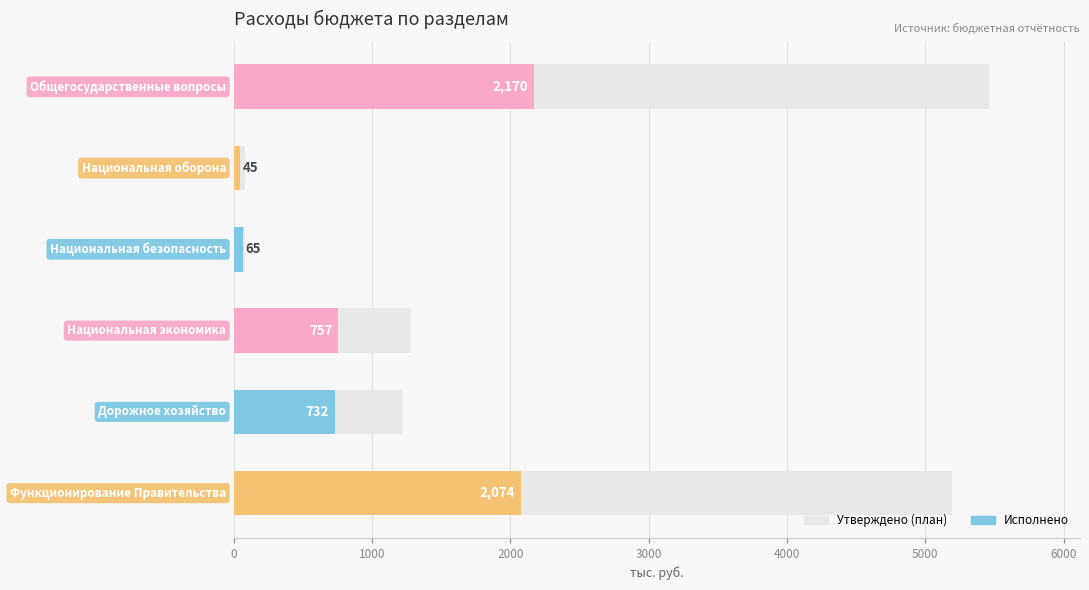

Reading left to right, extract all data points from this chart.

5462.5	81.4	84.2	1281.3	1221.3	5192.1